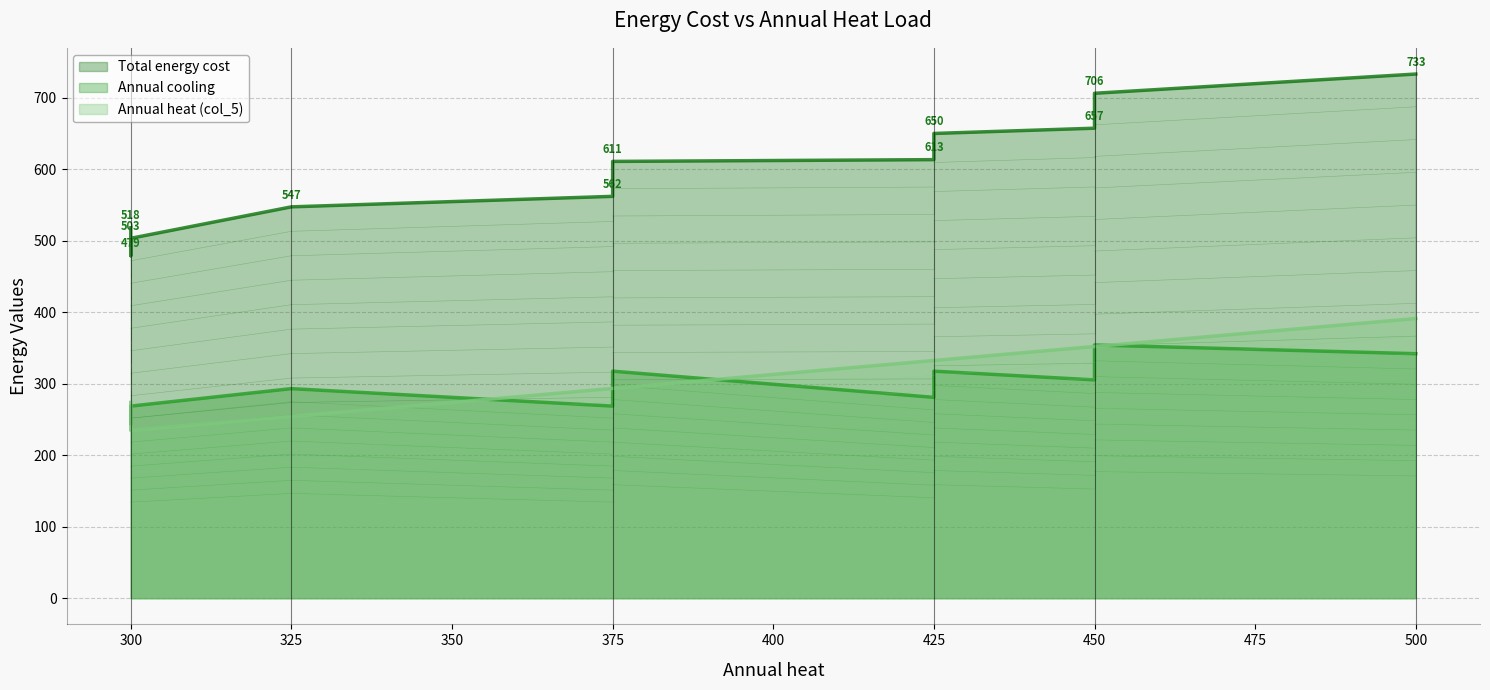

Between which two adjacent categories do Annual heat (col_5) and Annual cooling first intersect?

0 and 1